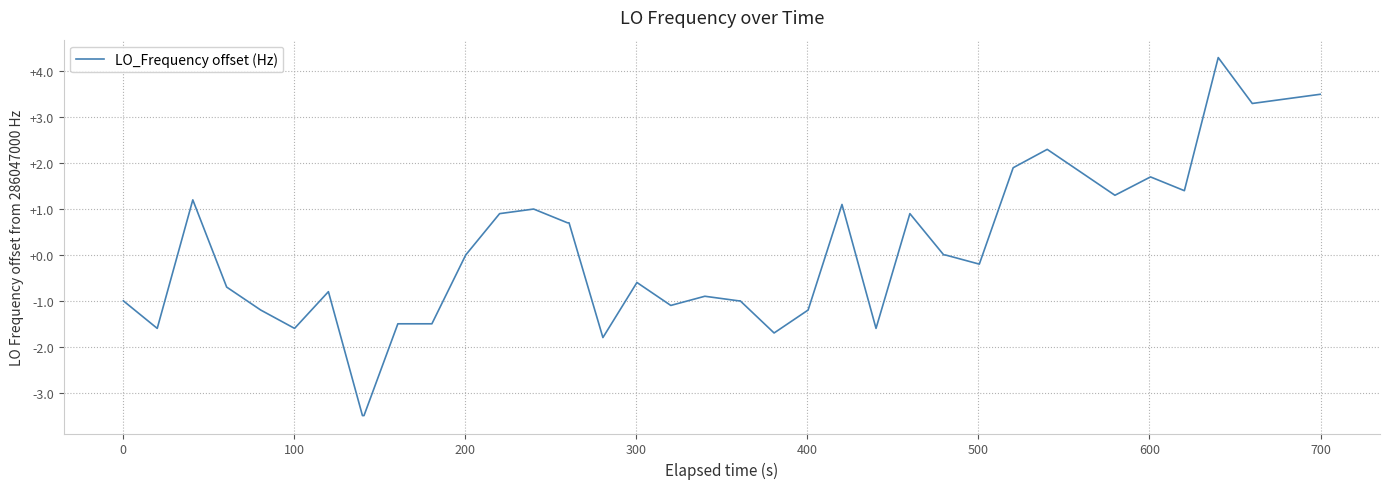

What is the maximum value shown in the chart?

4.3